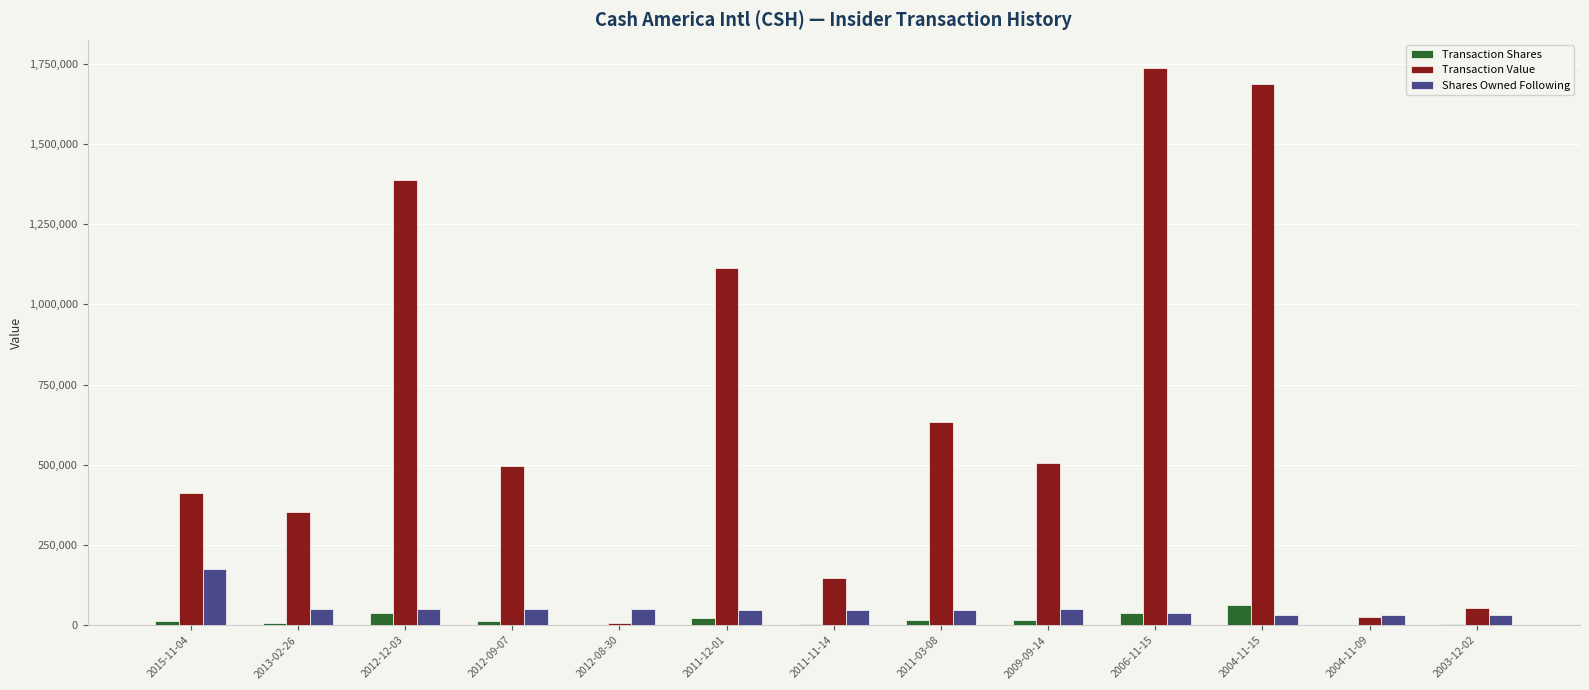

Count the number of data series in this chart.

3